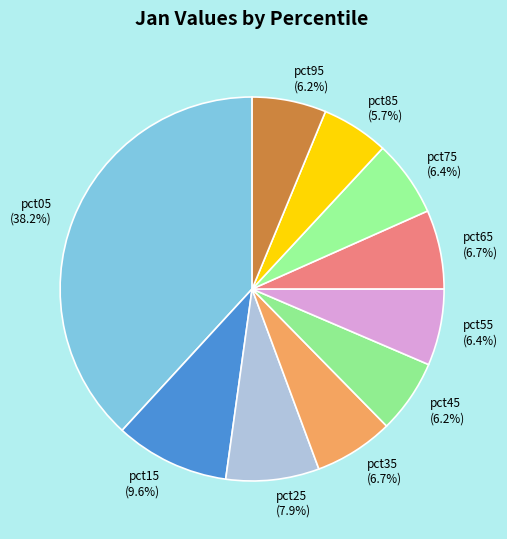

Is the sum of pct35 and pct45 greater than half?

No